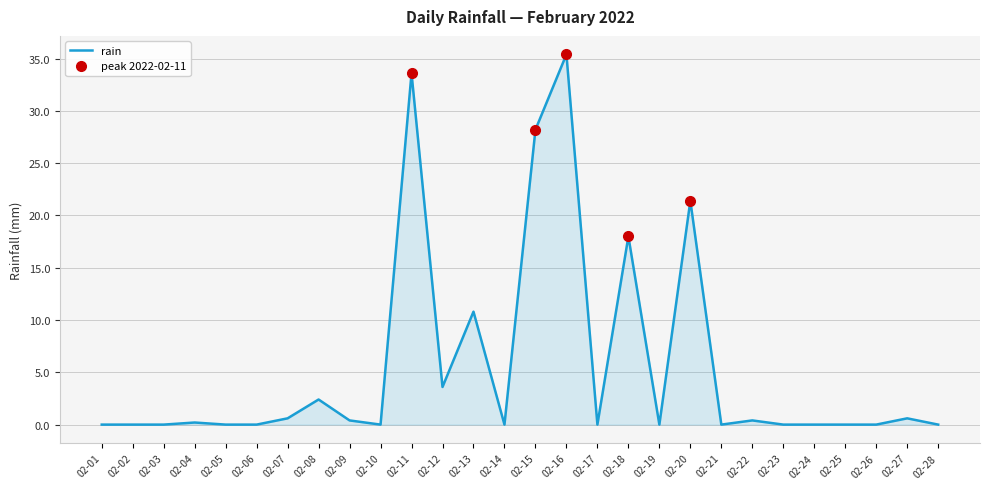

Reading left to right, transcribe all the data shown in this chart.

02-01=0.0	02-02=0.0	02-03=0.0	02-04=0.2	02-05=0.0	02-06=0.0	02-07=0.6	02-08=2.4	02-09=0.4	02-10=0.0	02-11=33.6	02-12=3.6	02-13=10.8	02-14=0.0	02-15=28.2	02-16=35.4	02-17=0.0	02-18=18.0	02-19=0.0	02-20=21.4	02-21=0.0	02-22=0.4	02-23=0.0	02-24=0.0	02-25=0.0	02-26=0.0	02-27=0.6	02-28=0.0